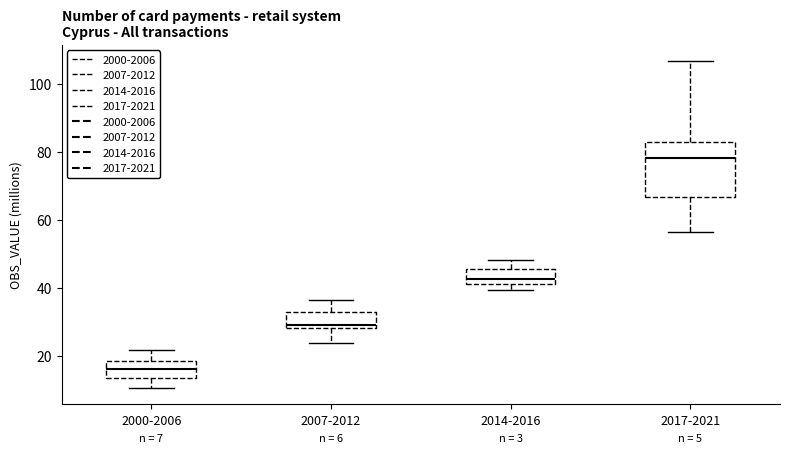

Comparing the boxes themselves (not the whiskers), which one is the tallest?

2017-2021